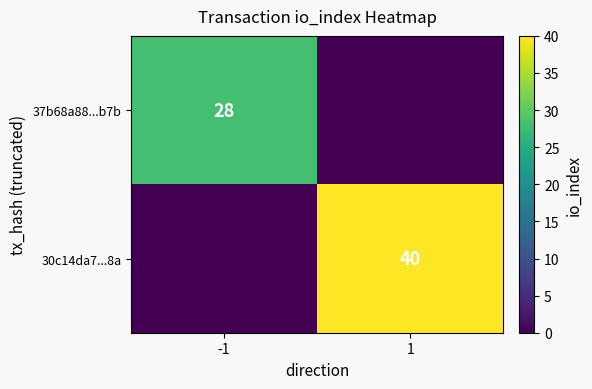

Is it true that 30c14da7...8a equals 40 at 1?

True